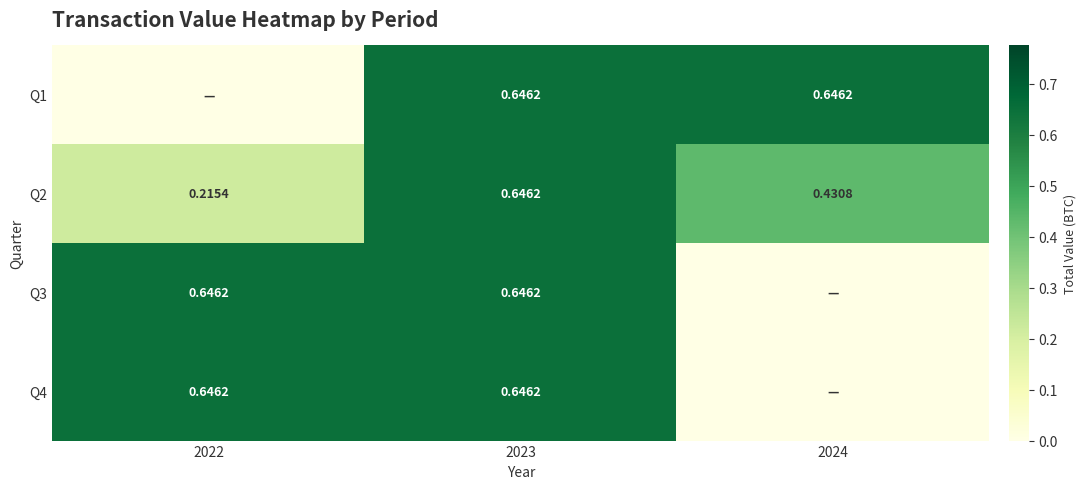

The Q1 series shows 0.6 at 2023. True or false?

True